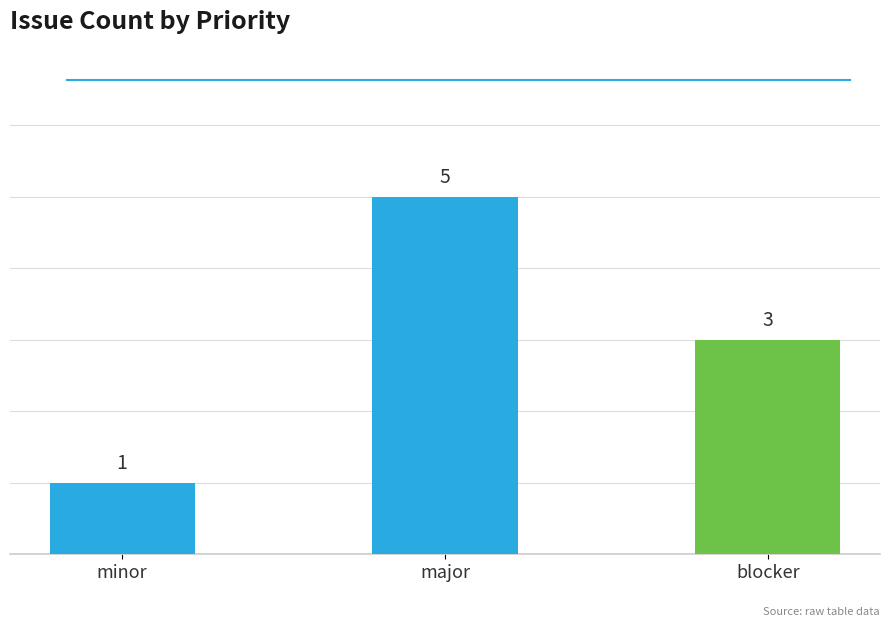

What is the approximate value at blocker?

3